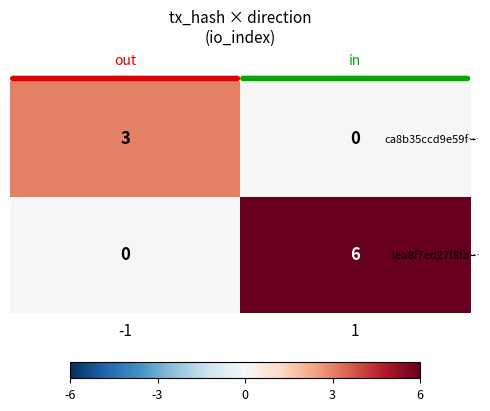

The value of ca8b35ccd9e59f… at 1 is 0. True or false?

True